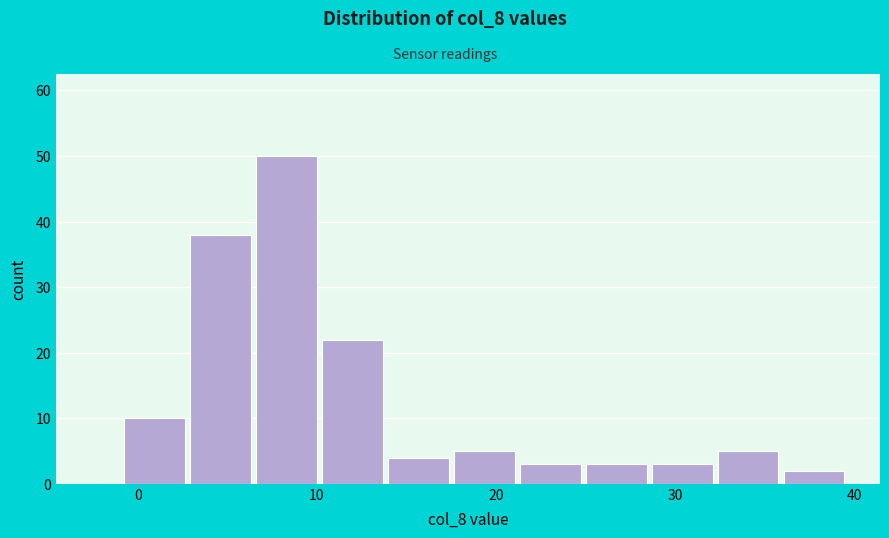

Read against the x-axis, roughly where is the centre of the tallest bar?

8